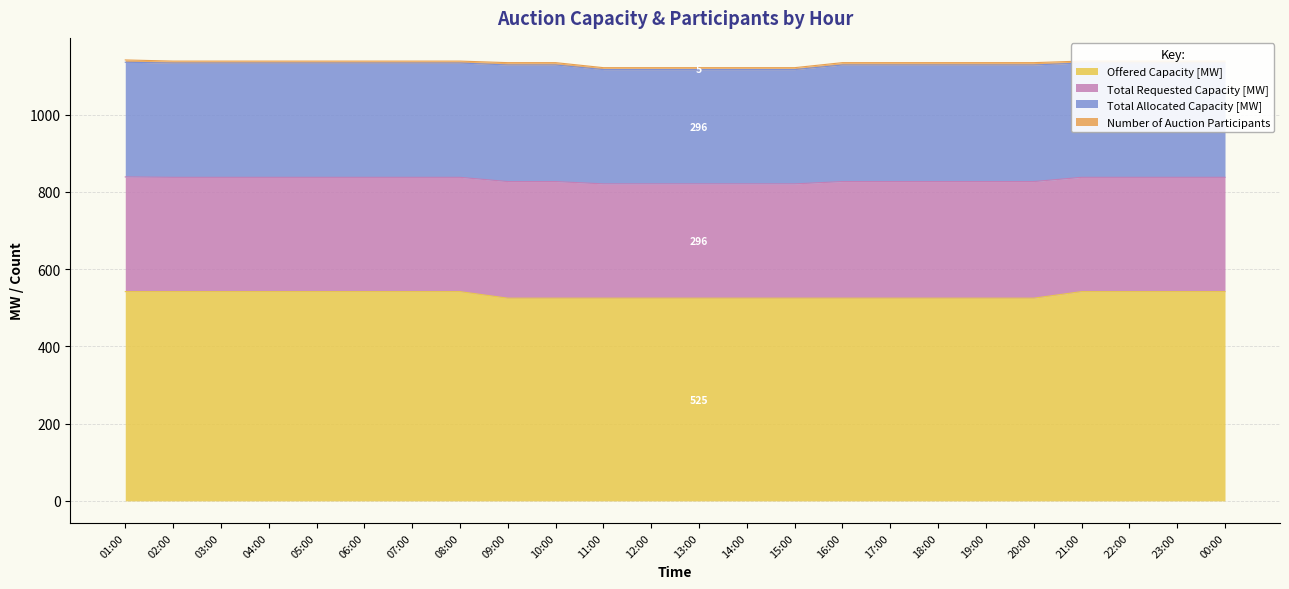

What are all the series names shown in the legend?

Offered Capacity [MW], Total Requested Capacity [MW], Total Allocated Capacity [MW], Number of Auction Participants